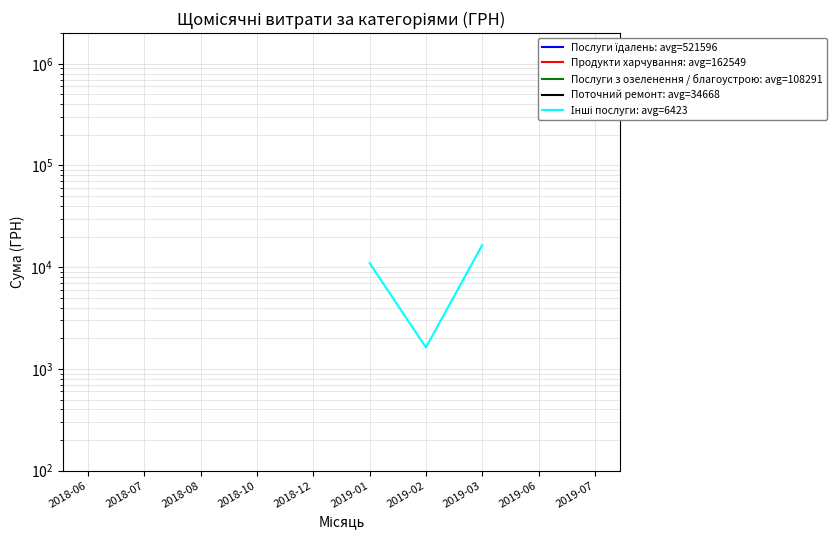

List the labels in order of Продукти харчування: avg=162549 value, smallest first.

2018-06, 2018-07, 2018-08, 2018-10, 2018-12, 2019-01, 2019-02, 2019-03, 2019-06, 2019-07